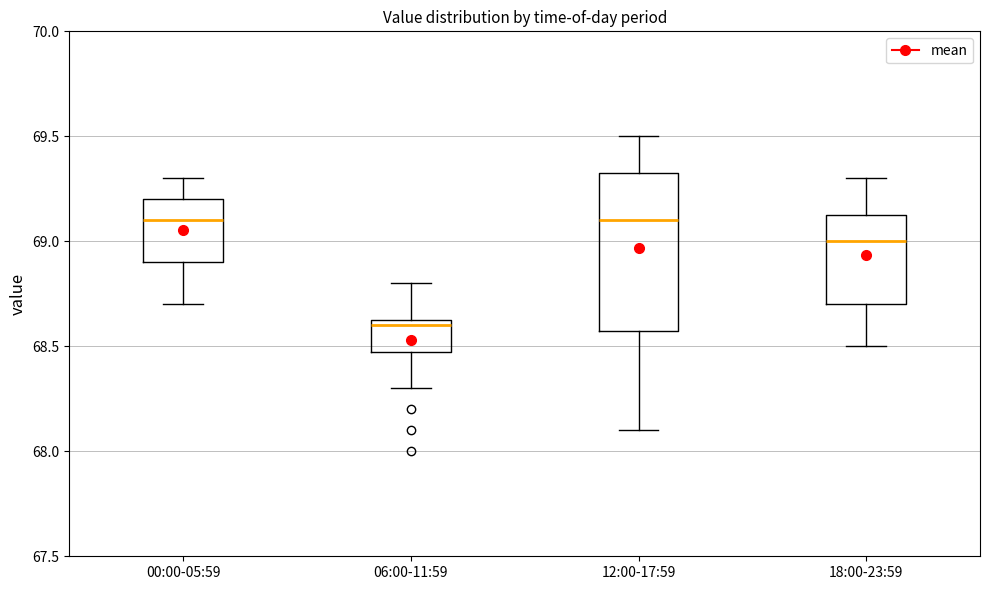

Reading left to right, read every box against the y-axis: the position of its median line, the range the box covers, and the ends of its whiskers. The values are not printed on the chart, so give them approximately, as read against the axis.

00:00-05:59: median 69.10, box 68.90 to 69.20, whiskers 68.70 to 69.30
06:00-11:59: median 68.60, box 68.50 to 68.65, whiskers 68.30 to 68.80
12:00-17:59: median 69.10, box 68.60 to 69.35, whiskers 68.10 to 69.50
18:00-23:59: median 69.00, box 68.70 to 69.15, whiskers 68.50 to 69.30